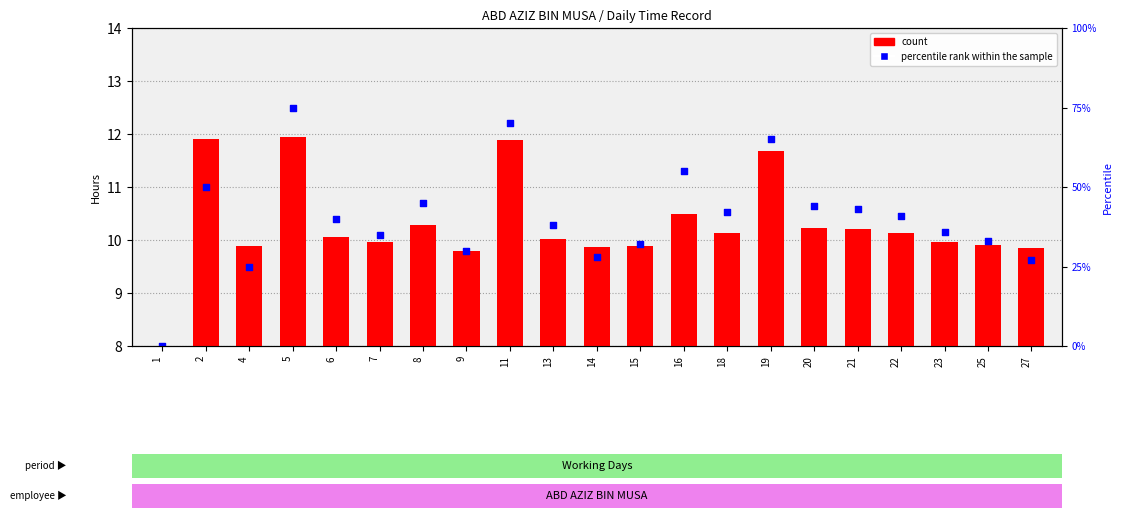

What are all the series names shown in the legend?

count, percentile rank within the sample